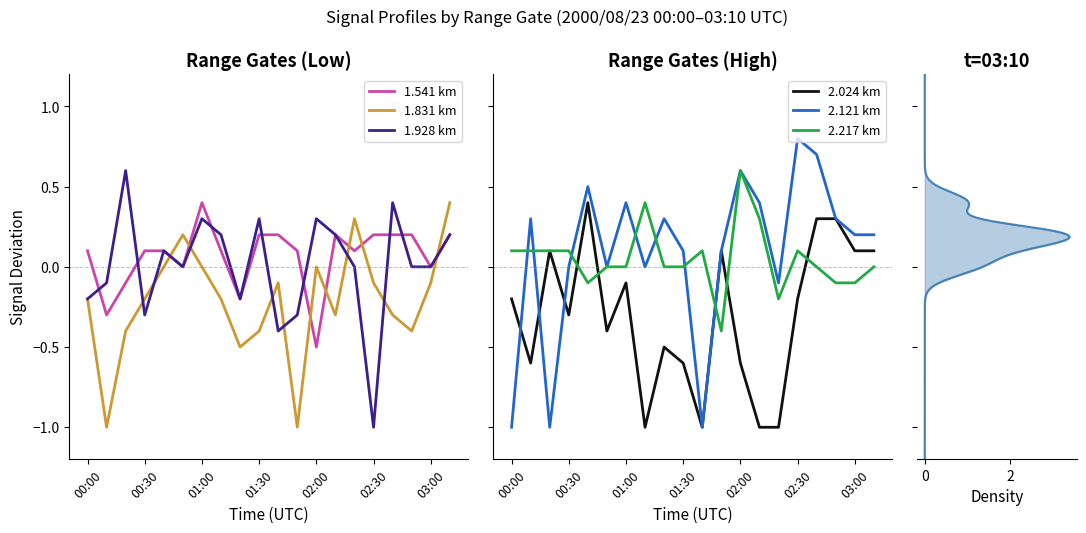

How many categories are shown in the chart?

20